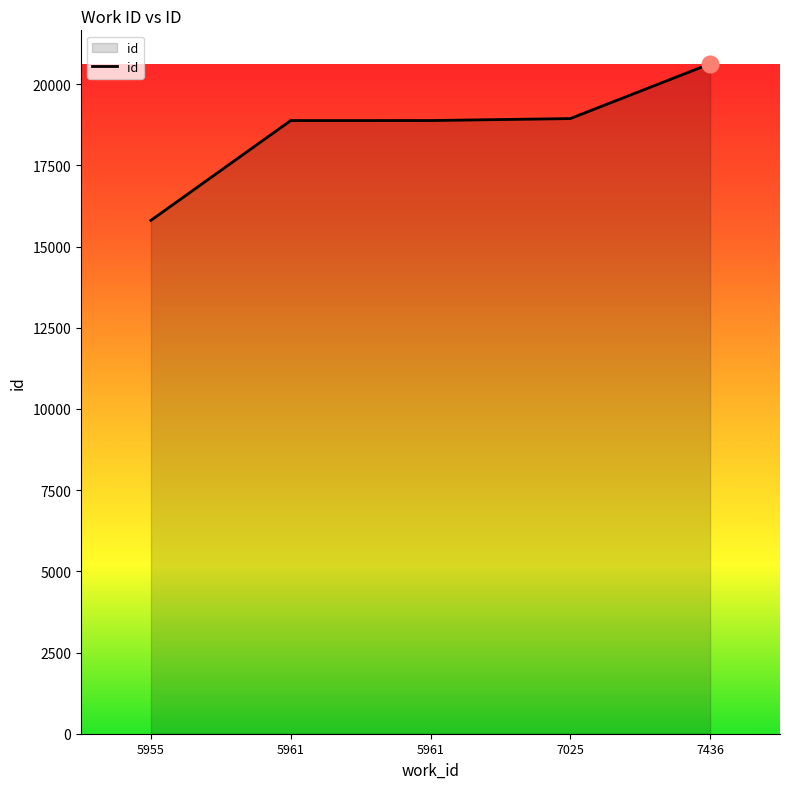

What is the difference between the second highest and minimum values?

3134